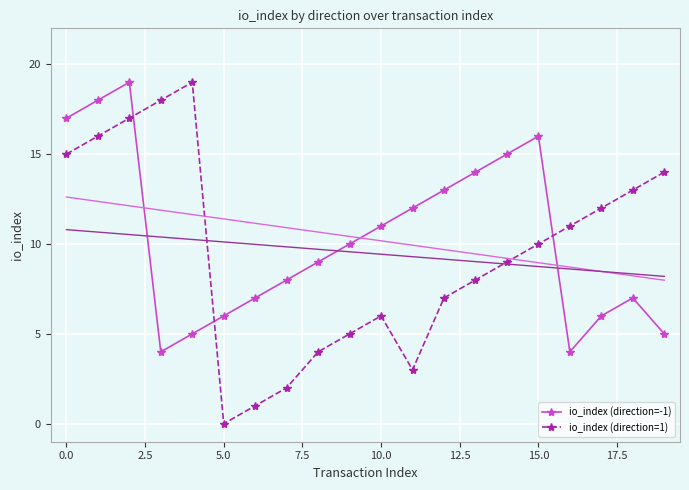

At which label is io_index (direction=1) closest to 9?

14